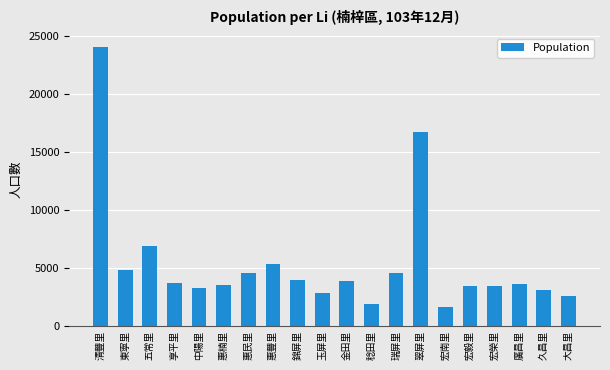

Between 金田里 and 宏南里, which is larger?

金田里